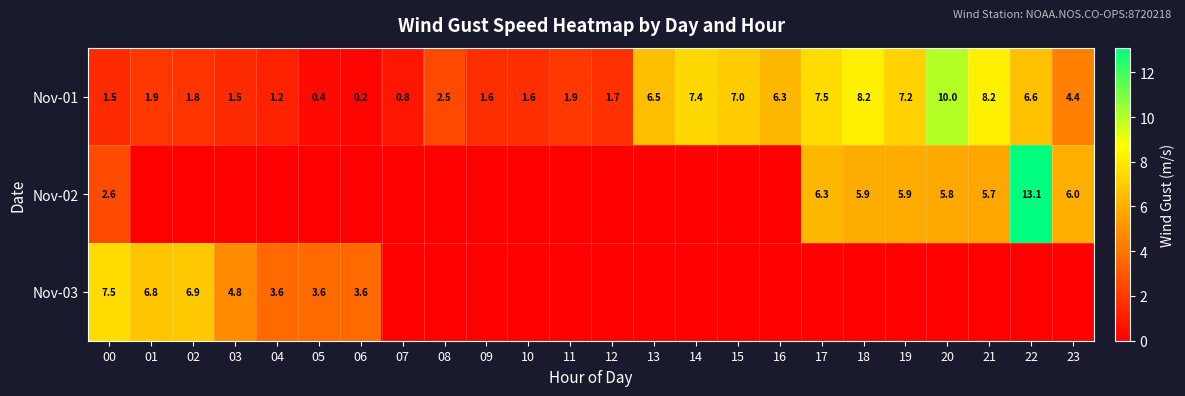

At how many categories does at least one series exceed 12?

1